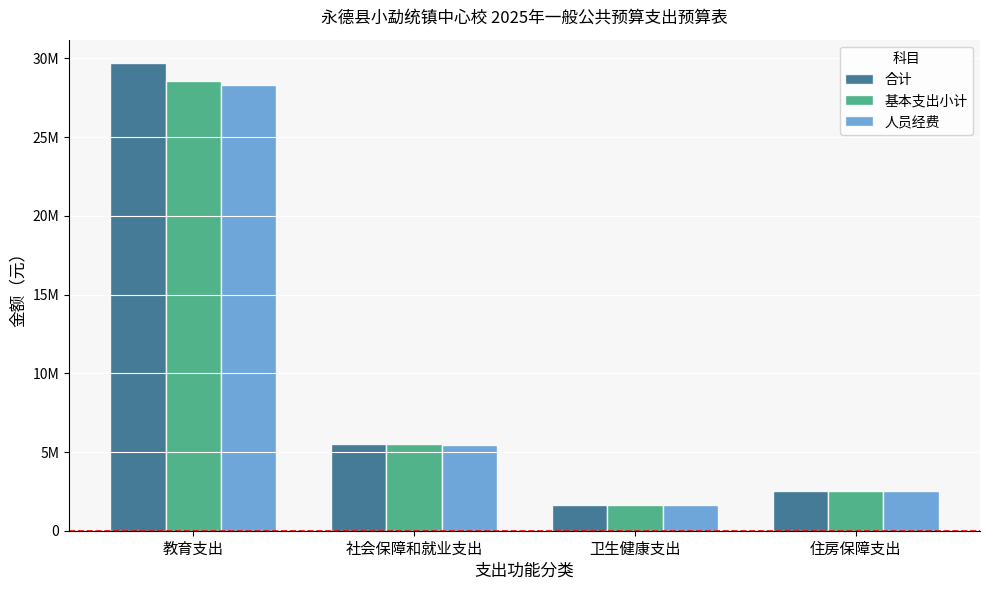

What is the label of the 3rd bar from the left?

卫生健康支出